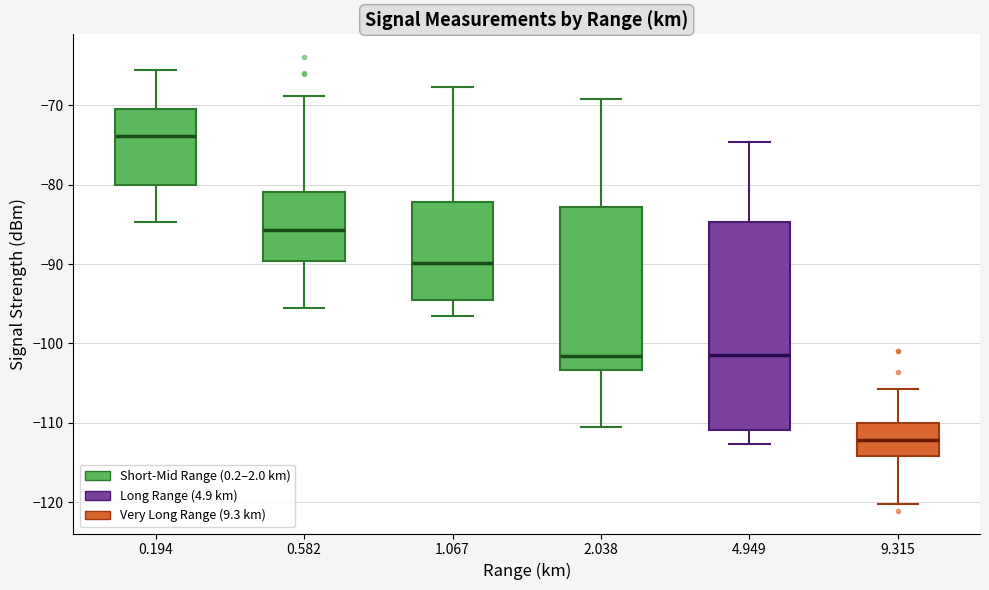

Comparing the boxes themselves (not the whiskers), which one is the tallest?

4.949